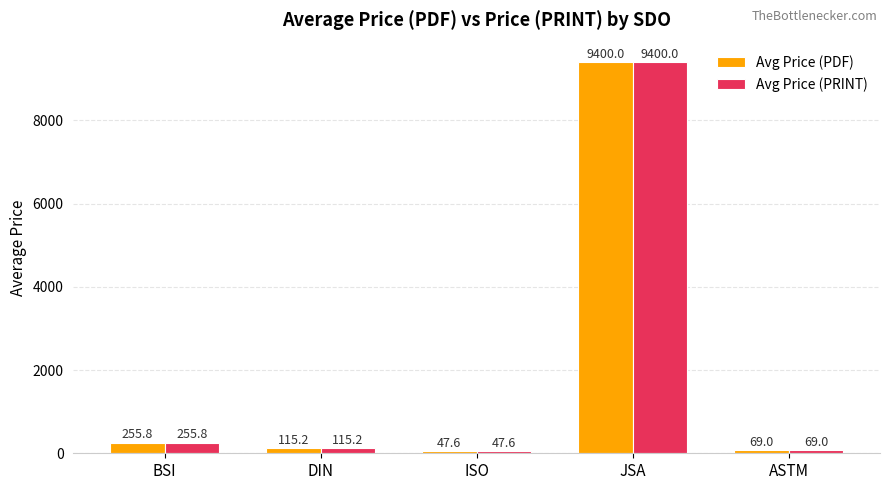

At which category is the sum across all series the highest?

JSA